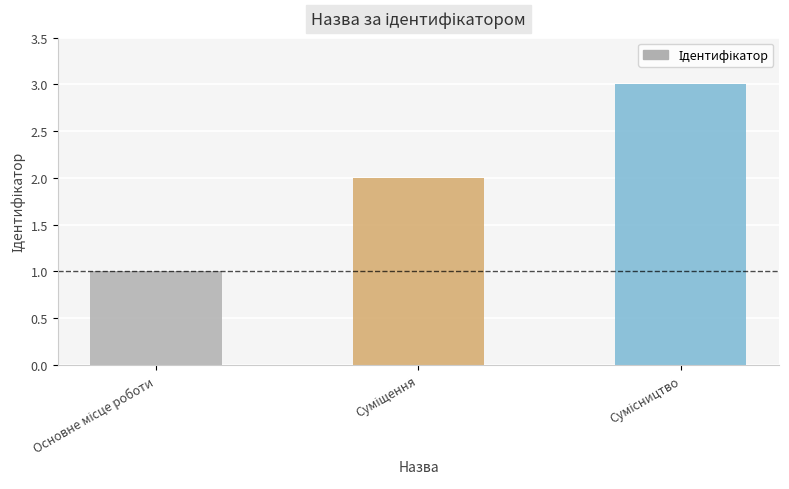

What is the sum of all values?

6